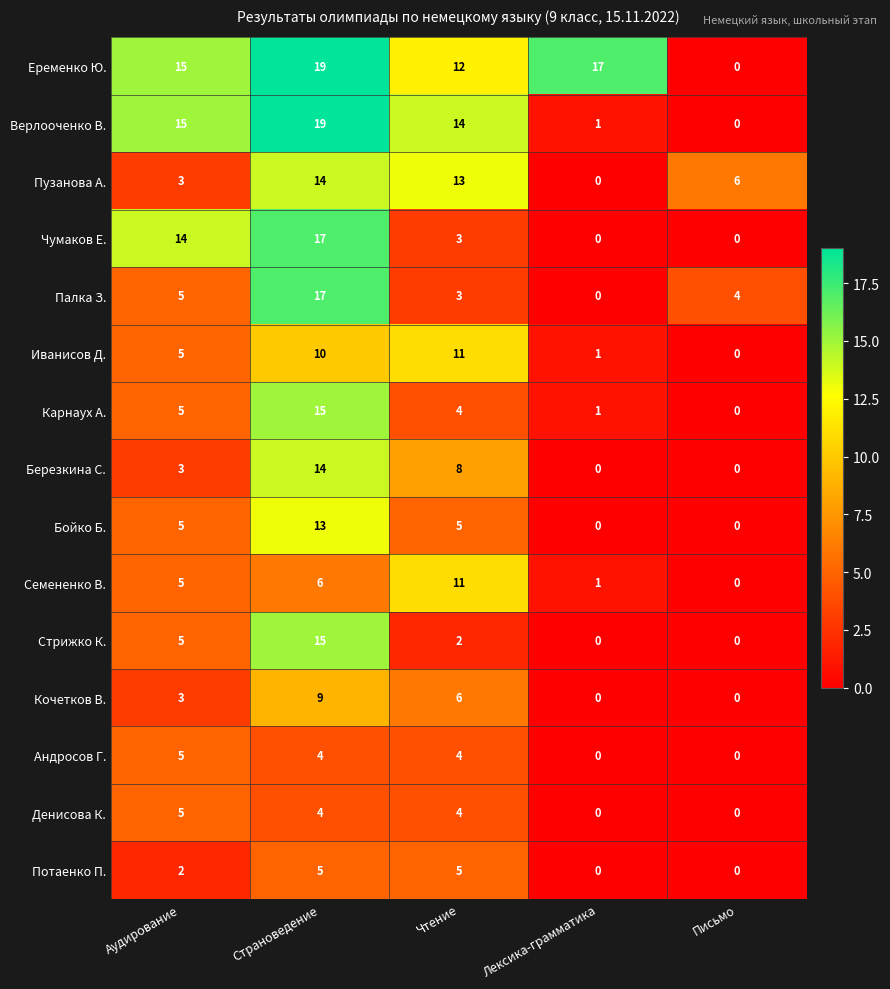

Which series changed the most between Страноведение and Лексика-грамматика?

Верлооченко В.